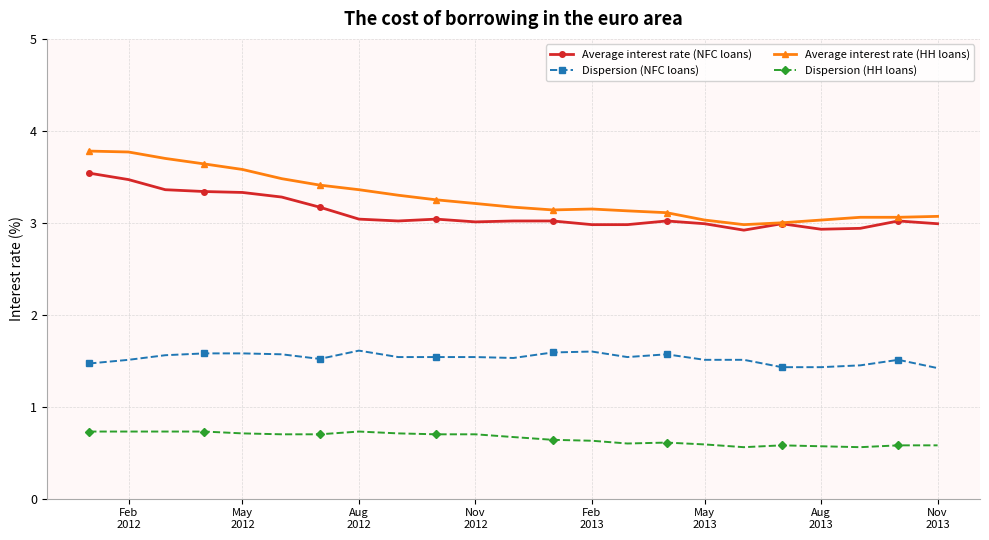

How many Dispersion (HH loans) values are between 0 and 1?

23